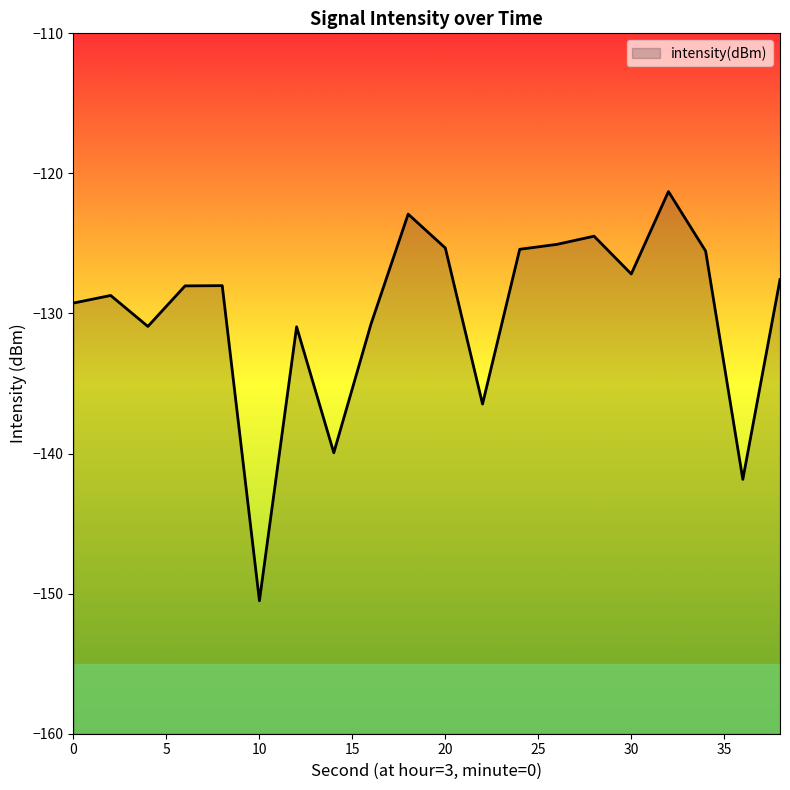

Which label corresponds to the smallest value in the chart?

10